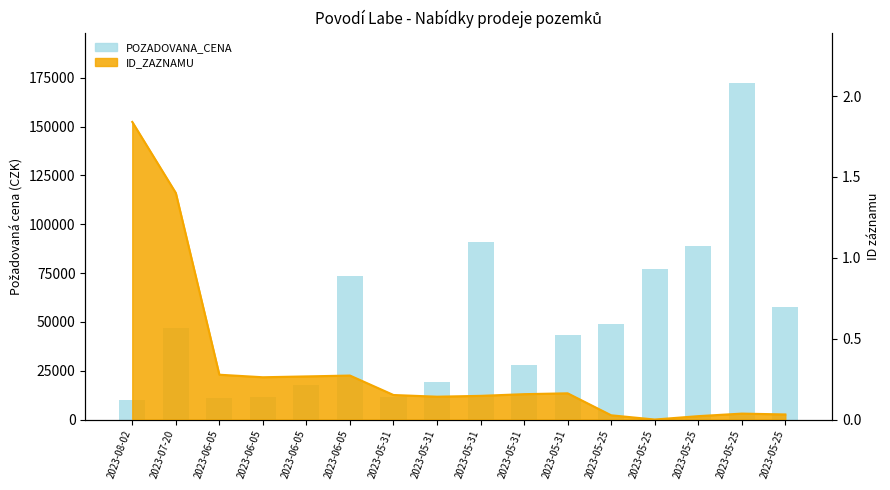

Is it true that the value at 2023-06-05 is 11340?

True